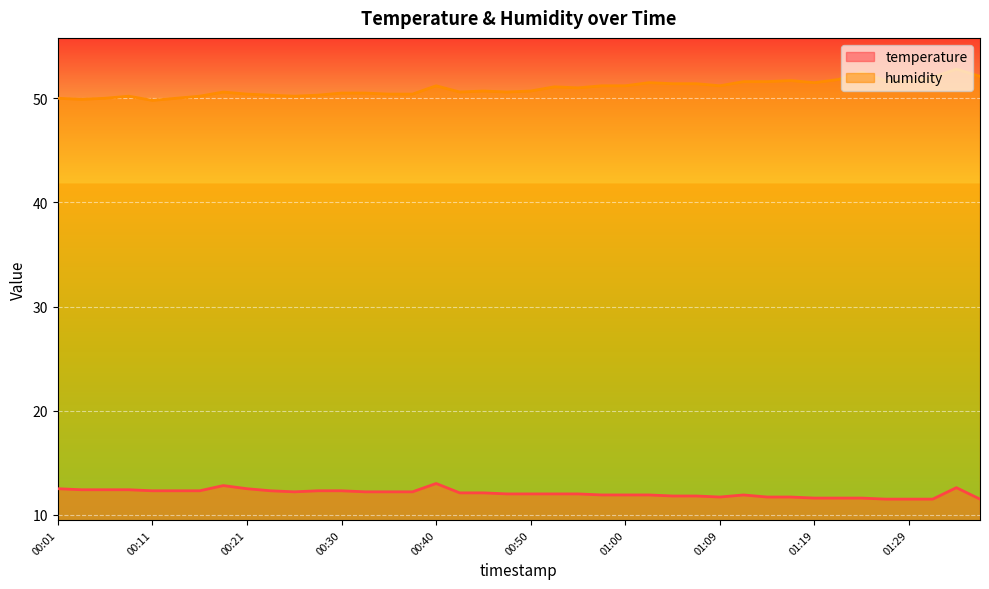

What is the difference between the highest and lowest values at 00:06?

37.6